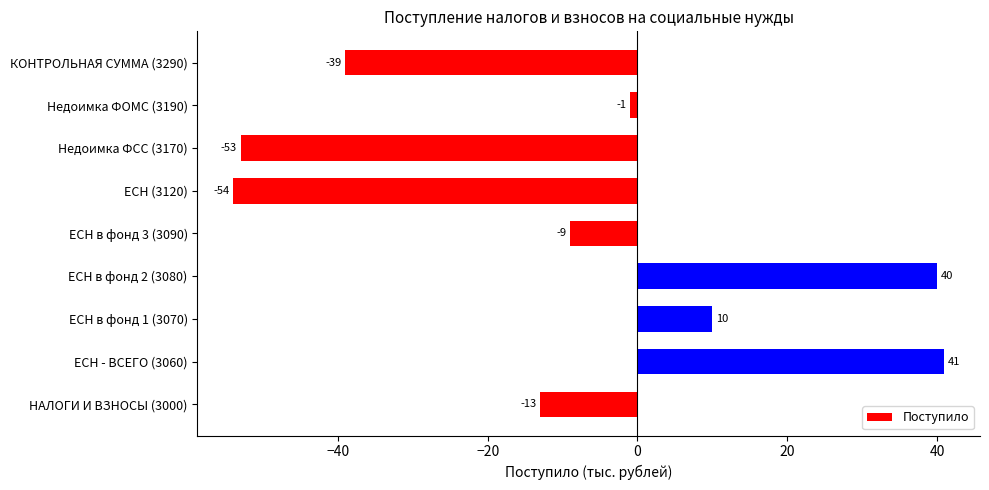

How many values are below -9?

4